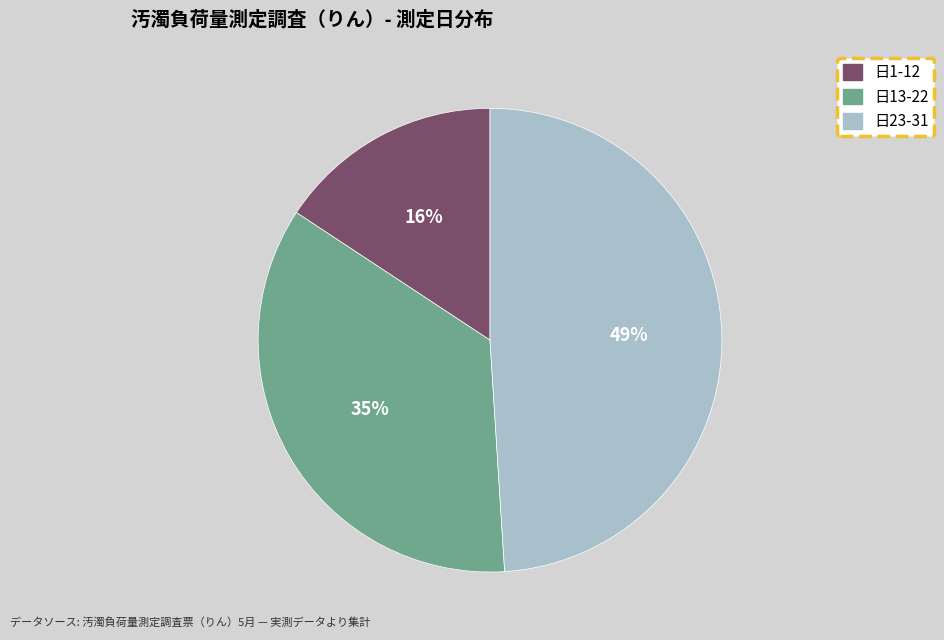

To the nearest percent, what is the difference between the largest and smallest slice percentages?

33%